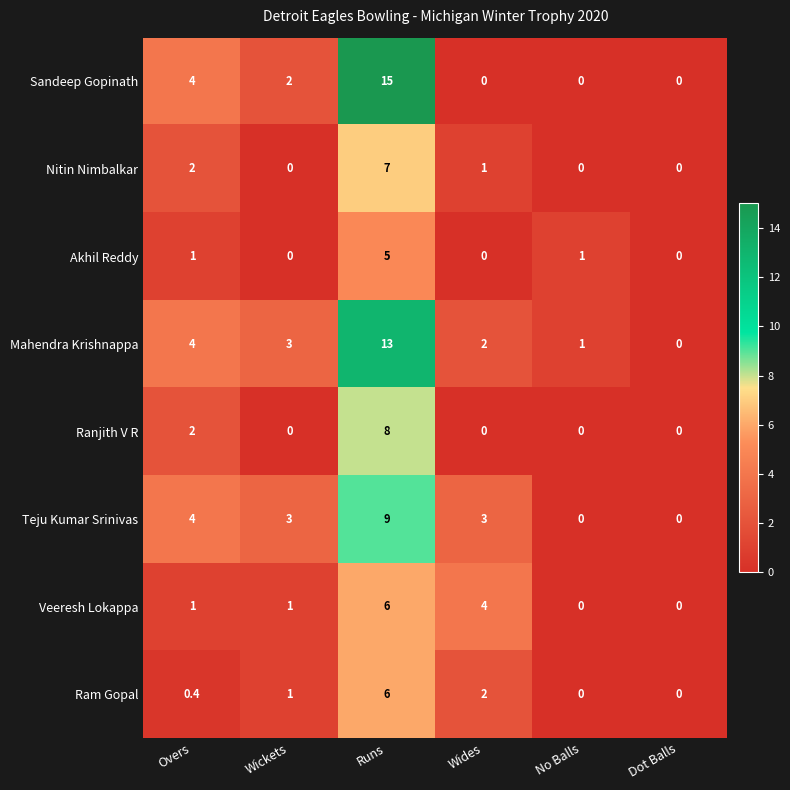

At which category is the sum across all series the highest?

Runs